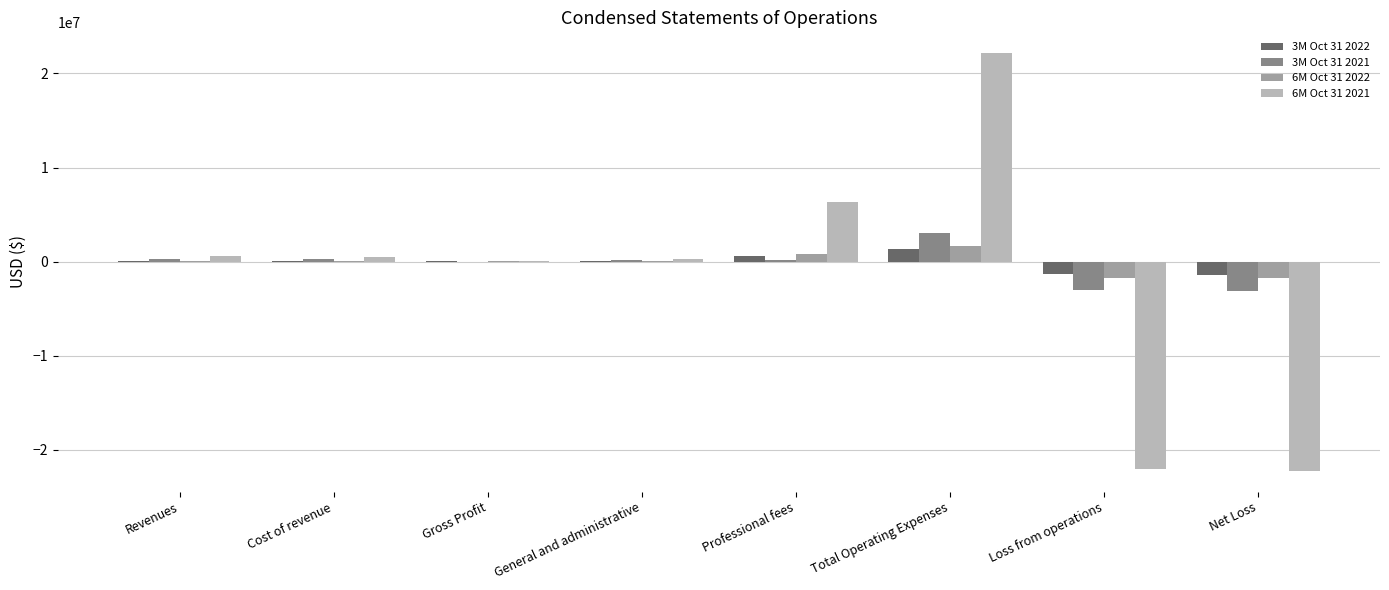

True or false: 3M Oct 31 2022 has a value of 1363741 at Total Operating Expenses.

True